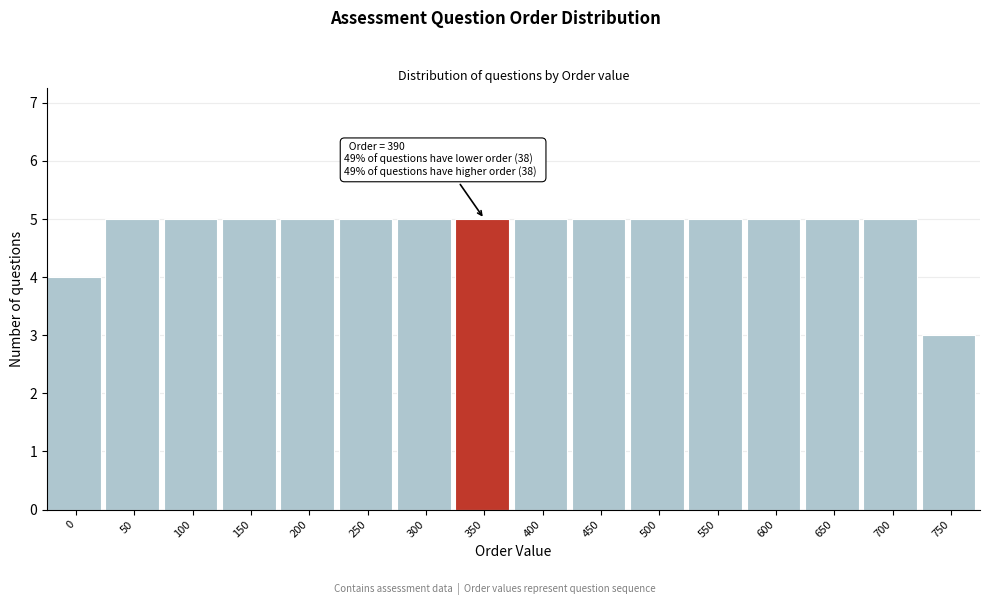

Reading left to right, what are all the values shown in this chart?

4	5	5	5	5	5	5	5	5	5	5	5	5	5	5	3